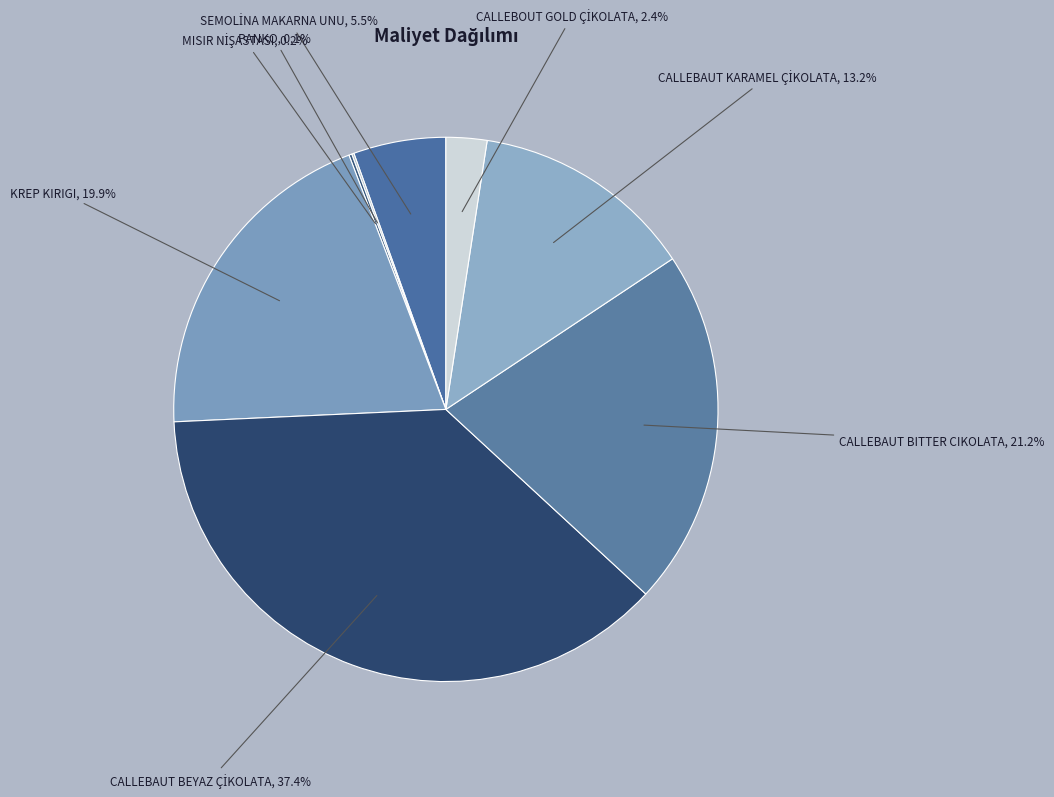

How many slices are in this pie chart?

8